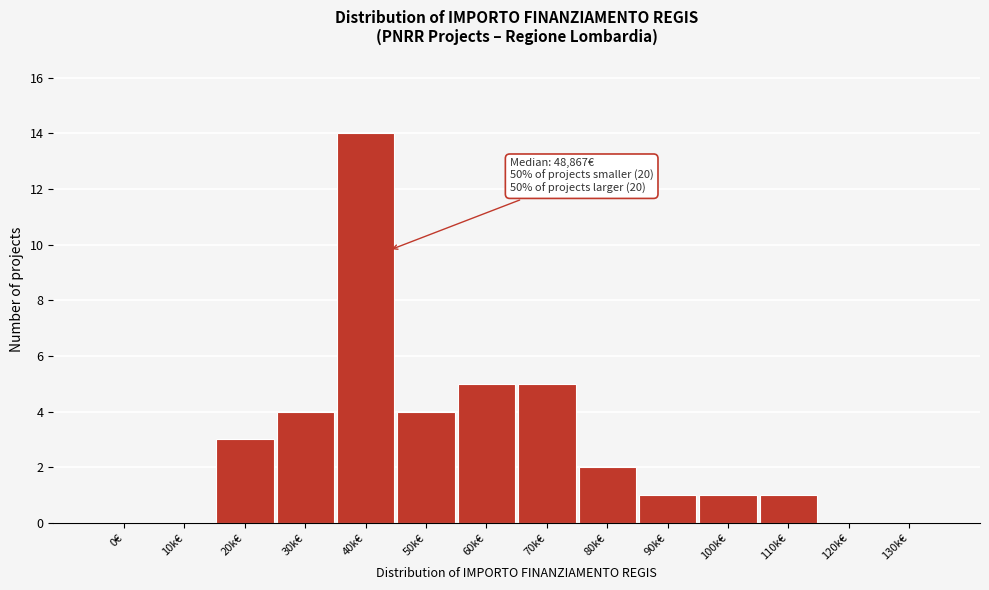

Reading left to right, list all the values displayed in this chart.

0€=0	10k€=0	20k€=3	30k€=4	40k€=14	50k€=4	60k€=5	70k€=5	80k€=2	90k€=1	100k€=1	110k€=1	120k€=0	130k€=0